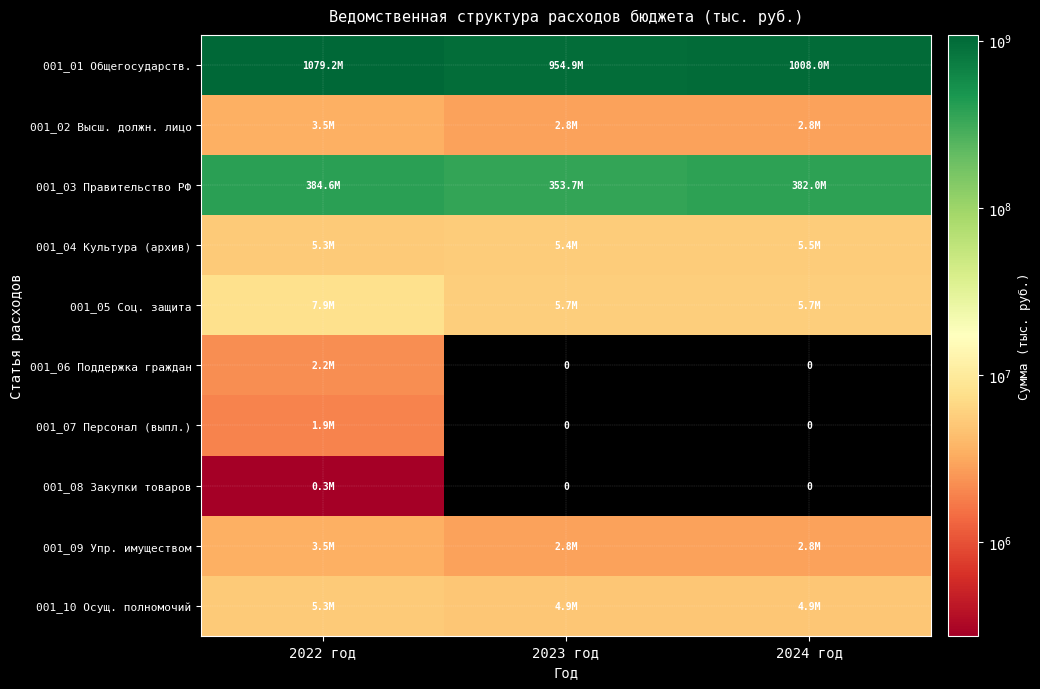

At how many categories does at least one series exceed 590469153?

3